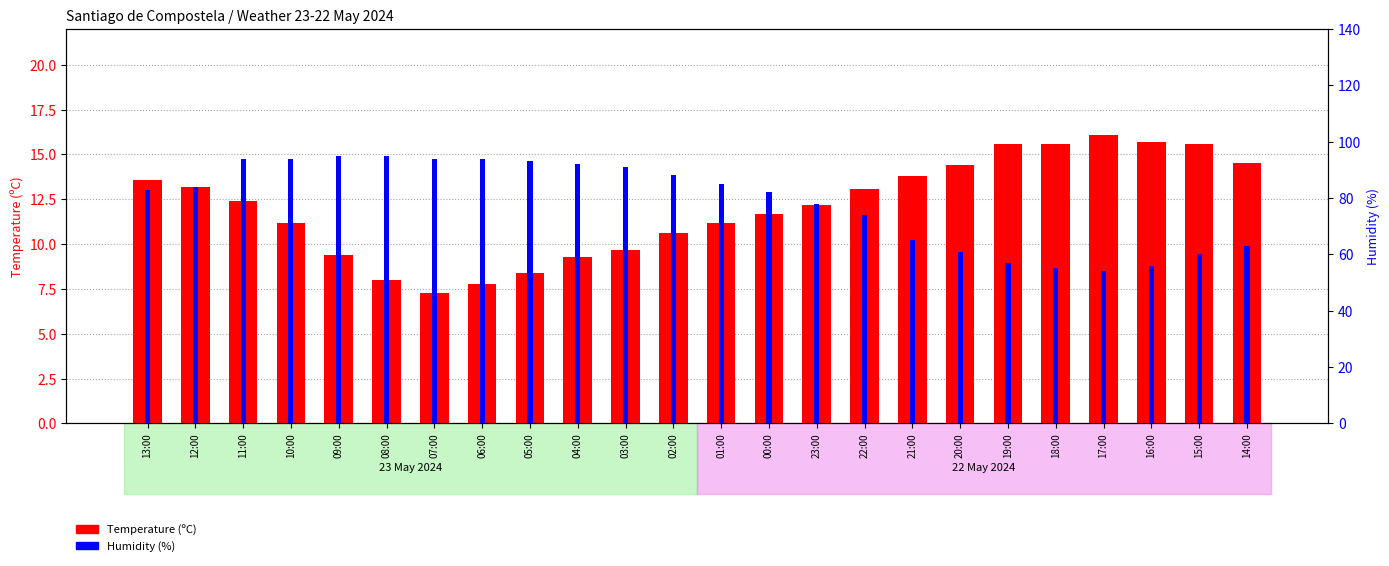

List the series in order of their overall mean, lowest first.

Temperature (ºC), Humidity (%)